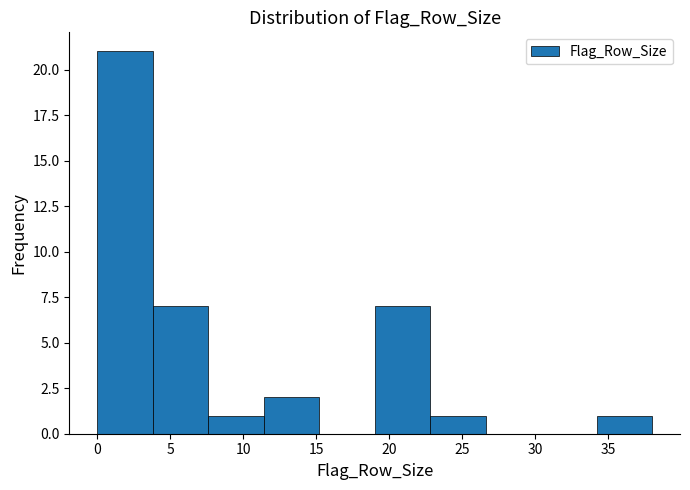

Reading left to right, transcribe this chart: for each bar, give the range it covers on the x-axis and its height. Neither the bar edges nor the heights are printed on the chart, so give them approximately, as read against the axes.

0.0 to 3.8: 21
3.8 to 7.6: 7
7.6 to 11.4: 1
11.4 to 15.2: 2
15.2 to 19.0: 0
19.0 to 22.8: 7
22.8 to 26.6: 1
26.6 to 30.4: 0
30.4 to 34.2: 0
34.2 to 38.0: 1